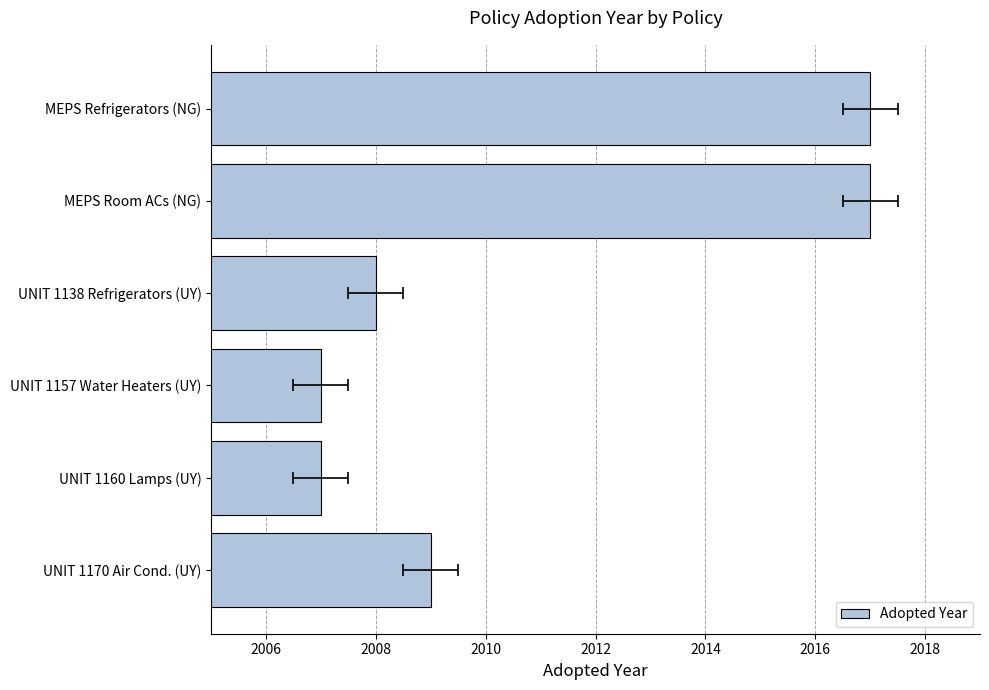

What is the value of the 2nd bar from the left?

2017